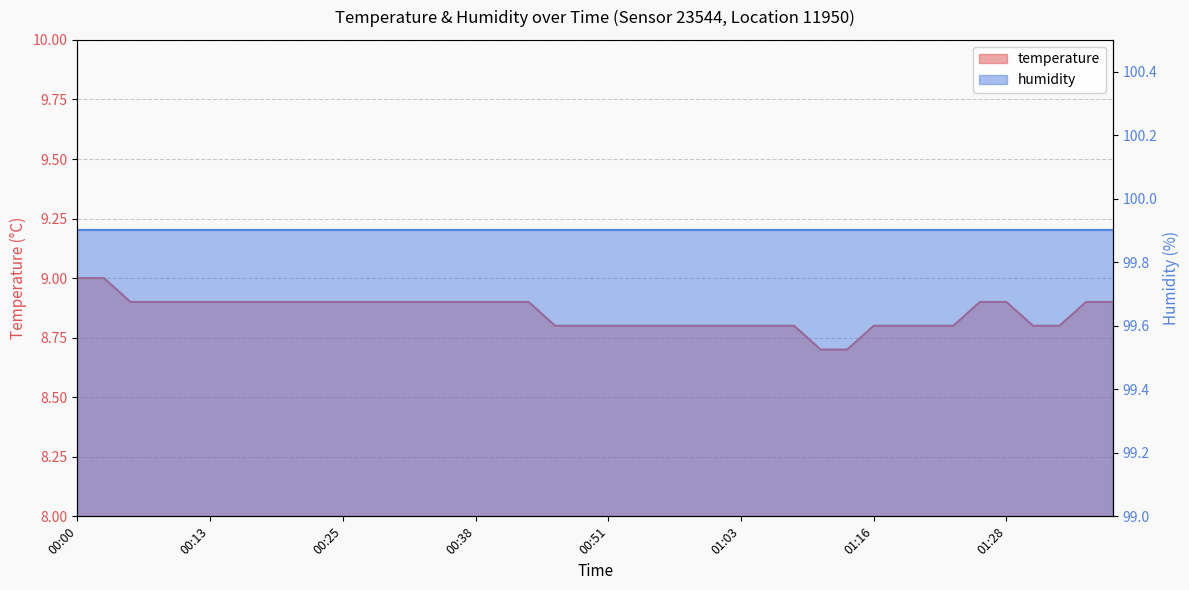

What is the label of the 10th point from the right?

01:16